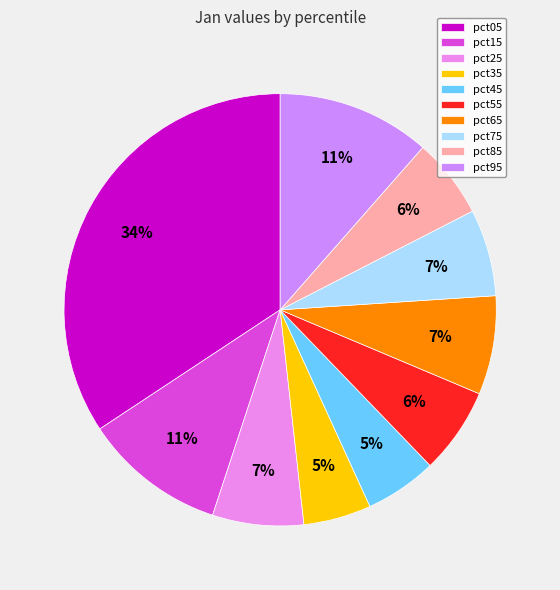

Which slice is the largest?

pct05